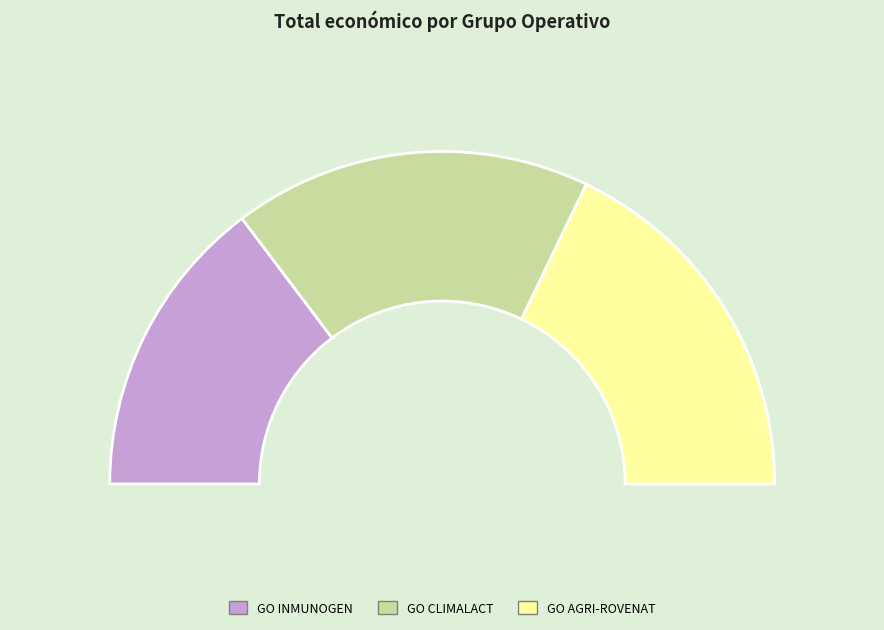

Is the sum of GO CLIMALACT and GO AGRI-ROVENAT greater than half?

Yes